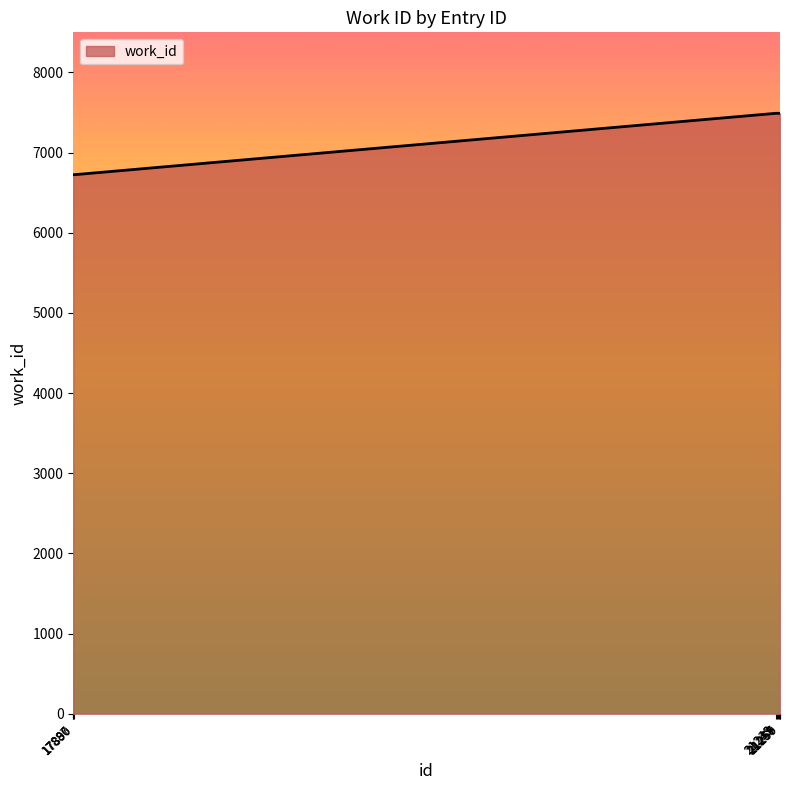

What is the ratio of the value at 21239 to the value at 21243?

1.0